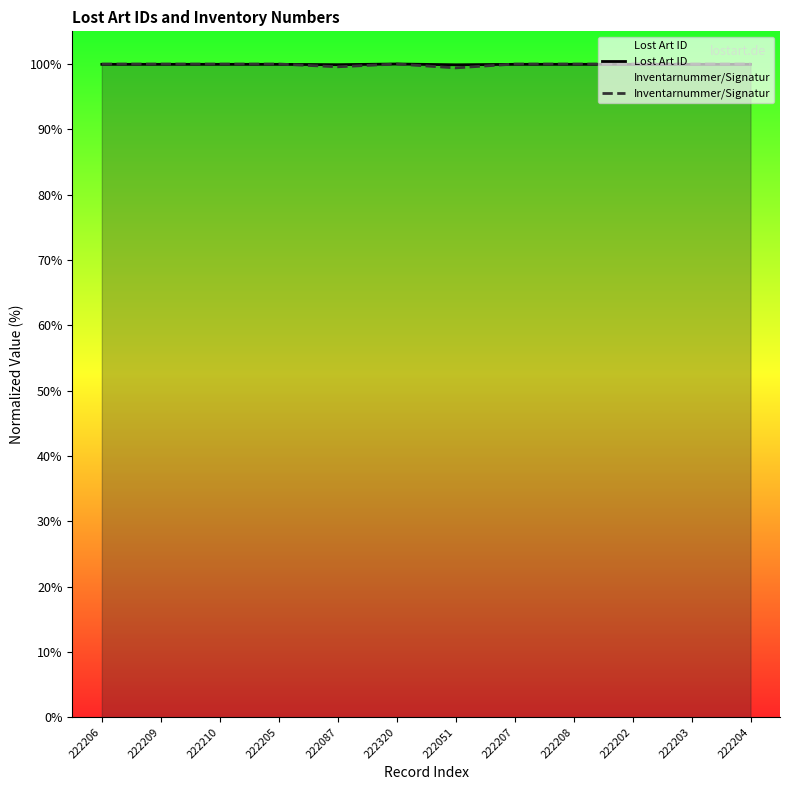

Which series ends up on top after the final intersection of Lost Art ID and Inventarnummer/Signatur?

Inventarnummer/Signatur